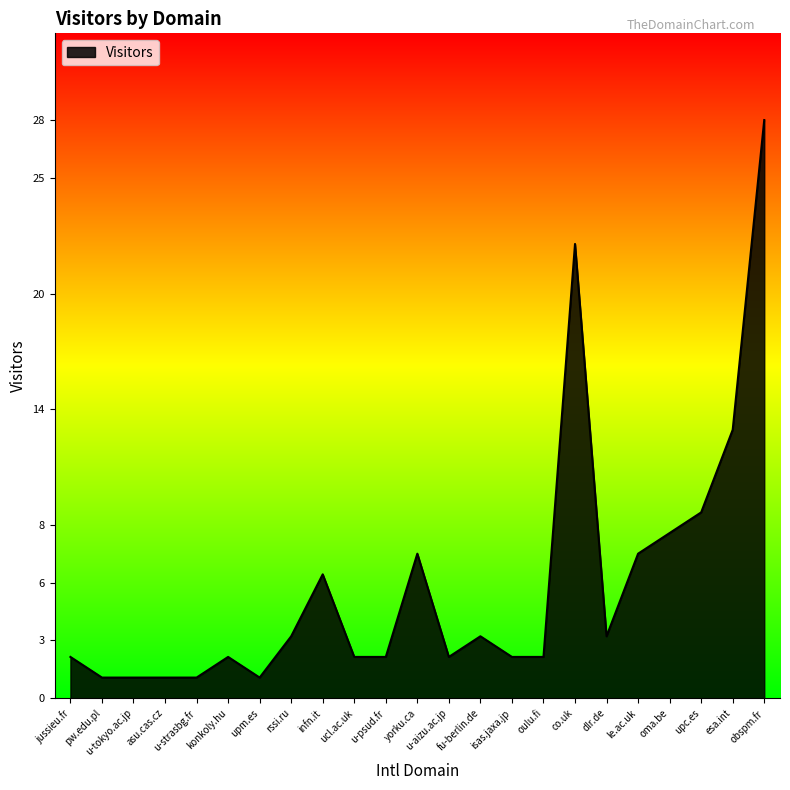

What is the ratio of the value at konkoly.hu to the value at isas.jaxa.jp?

1.0